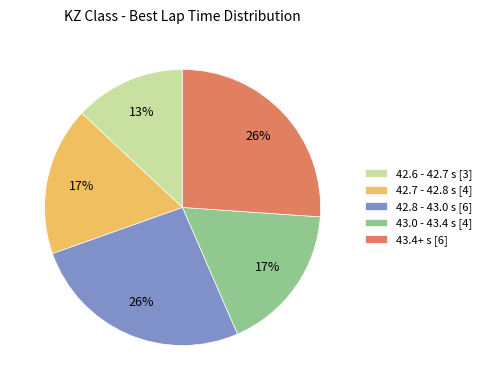

Count the number of slices in the pie.

5